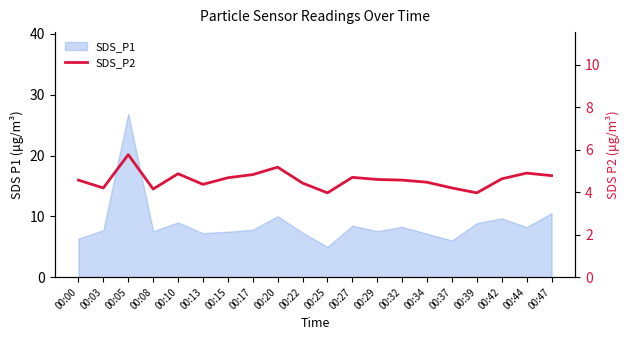

What is the smallest value displayed?

4.0